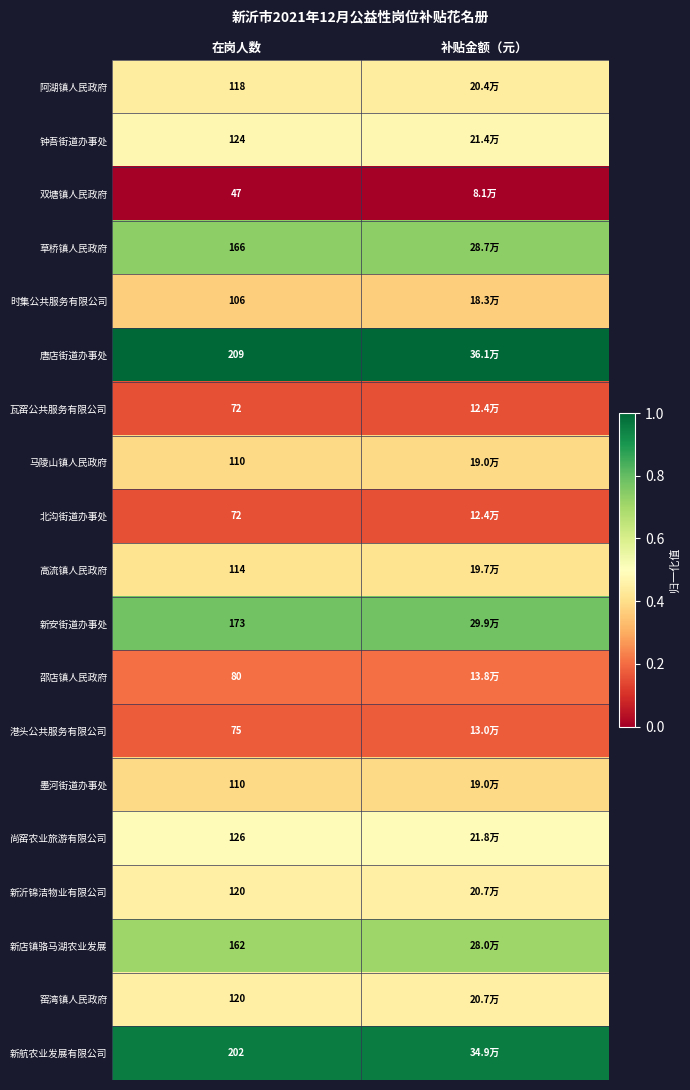

The value of 新沂锦洁物业有限公司 at 补贴金额（元） is 0.7. True or false?

False